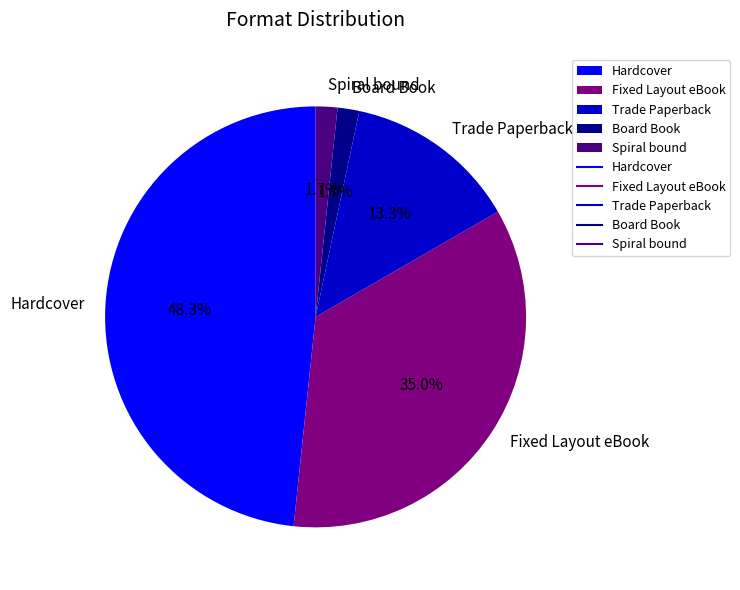

True or false: Trade Paperback accounts for 18% of the total.

False